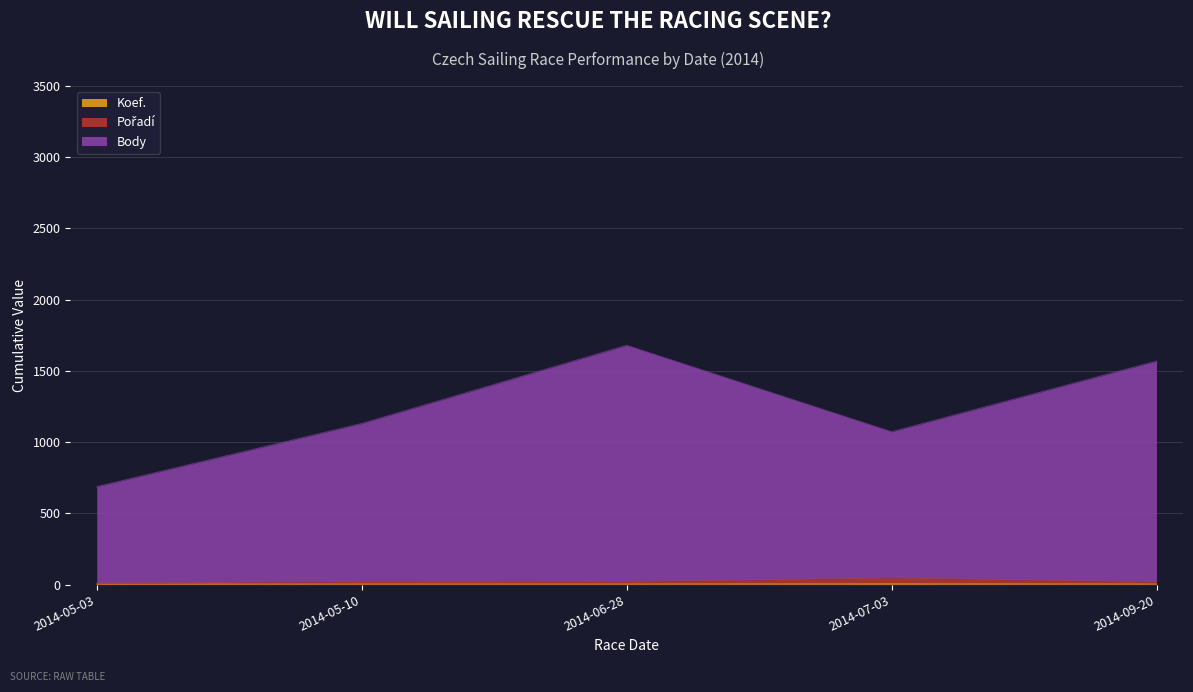

How many distinct data groups are displayed?

3